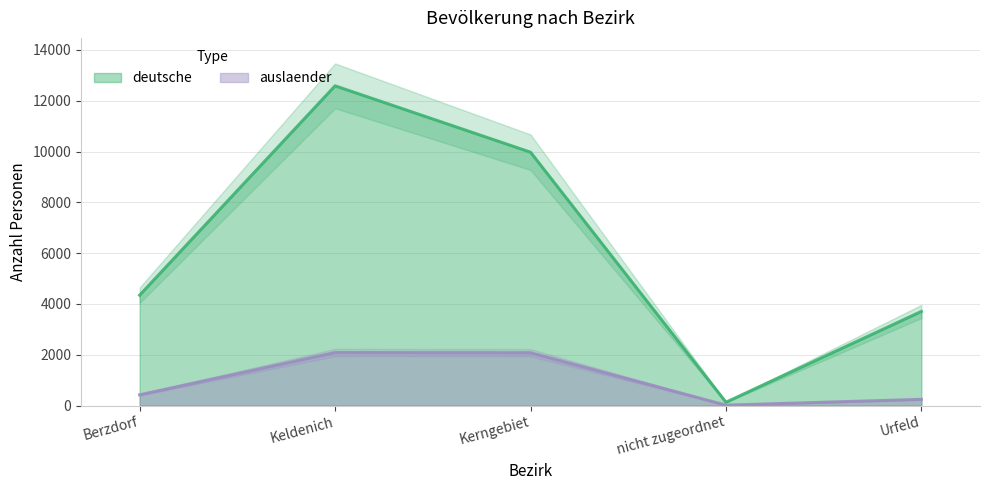

How many interior local valleys does the deutsche series have?

1